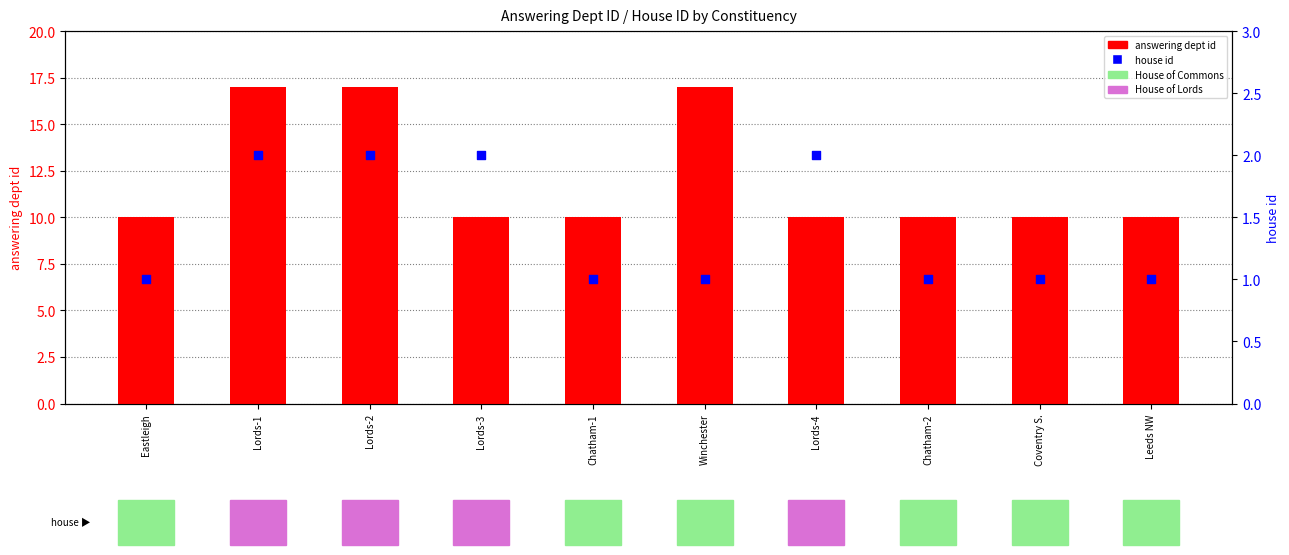

What is the total value across all series at Eastleigh?

11